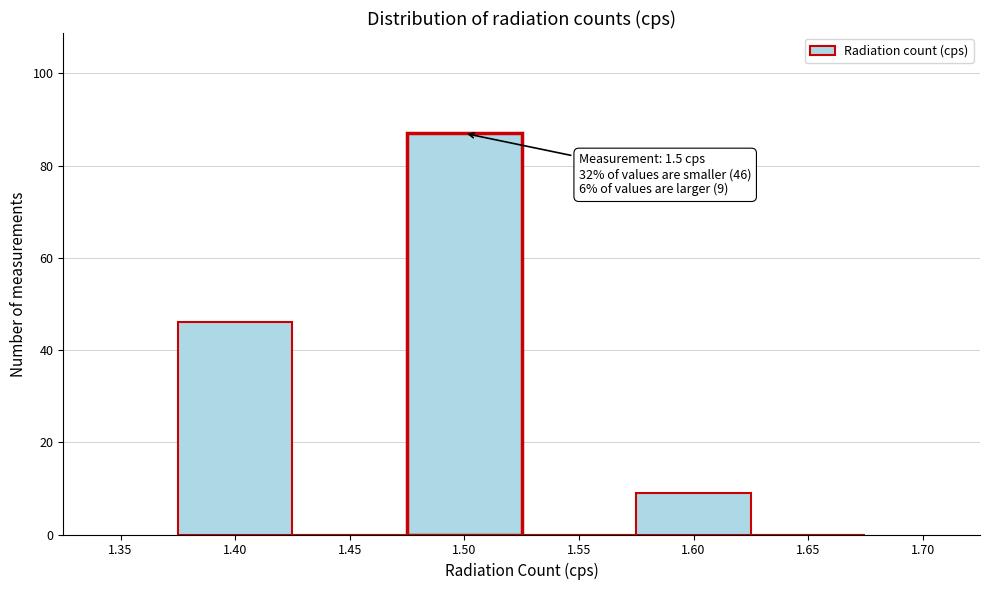

Over which range of the x-axis is the bar tallest?

1.475 to 1.525